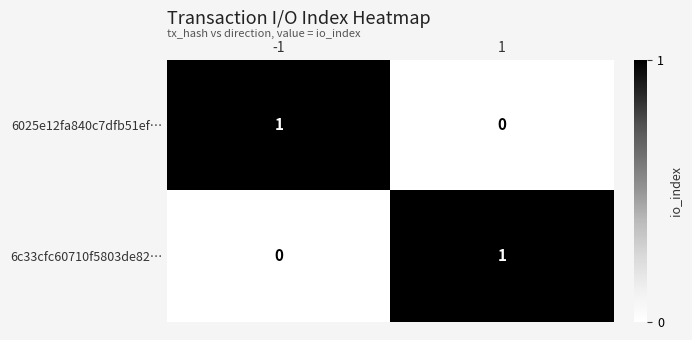

True or false: 6c33cfc60710f5803de82… has a value of 0 at -1.

True